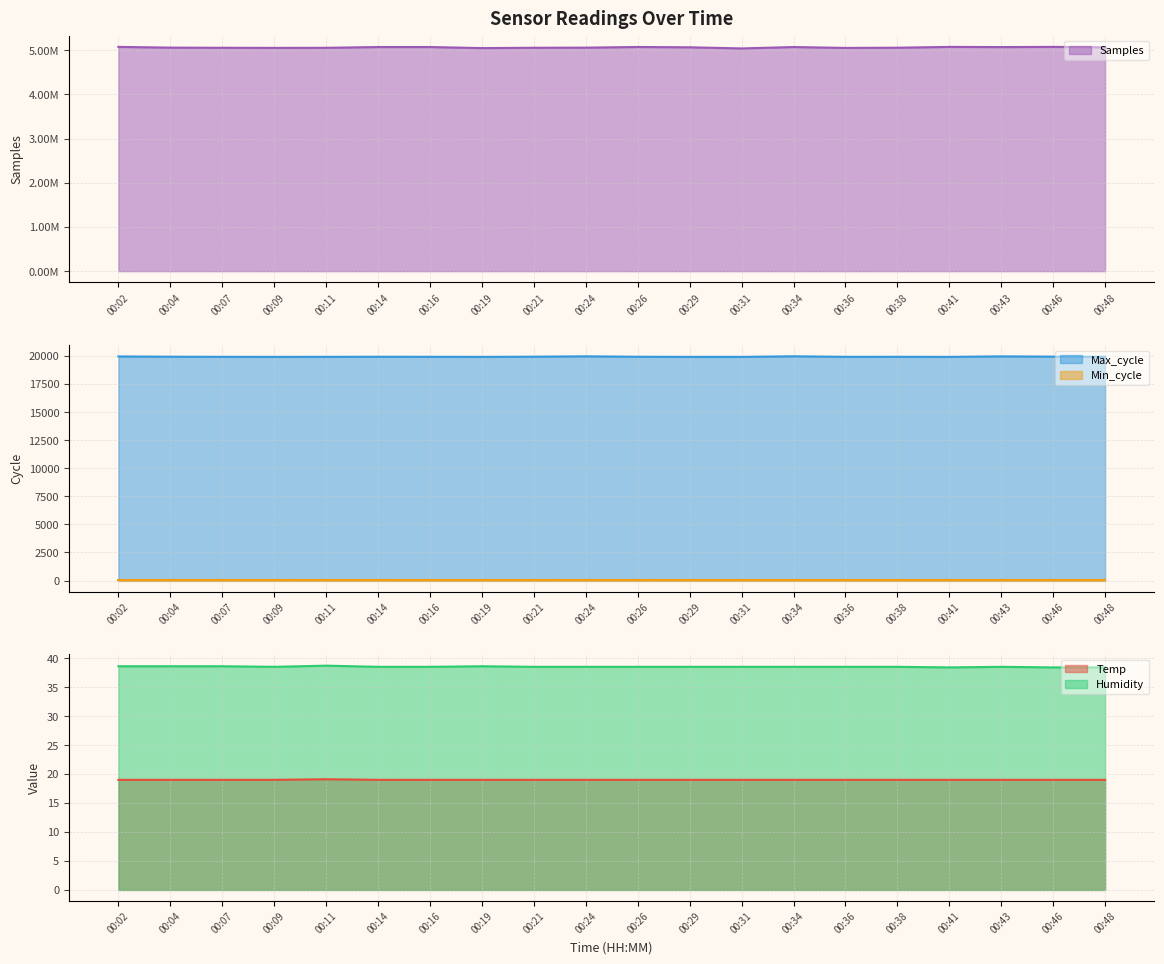

True or false: Humidity has a value of 68.6 at 00:02.

False